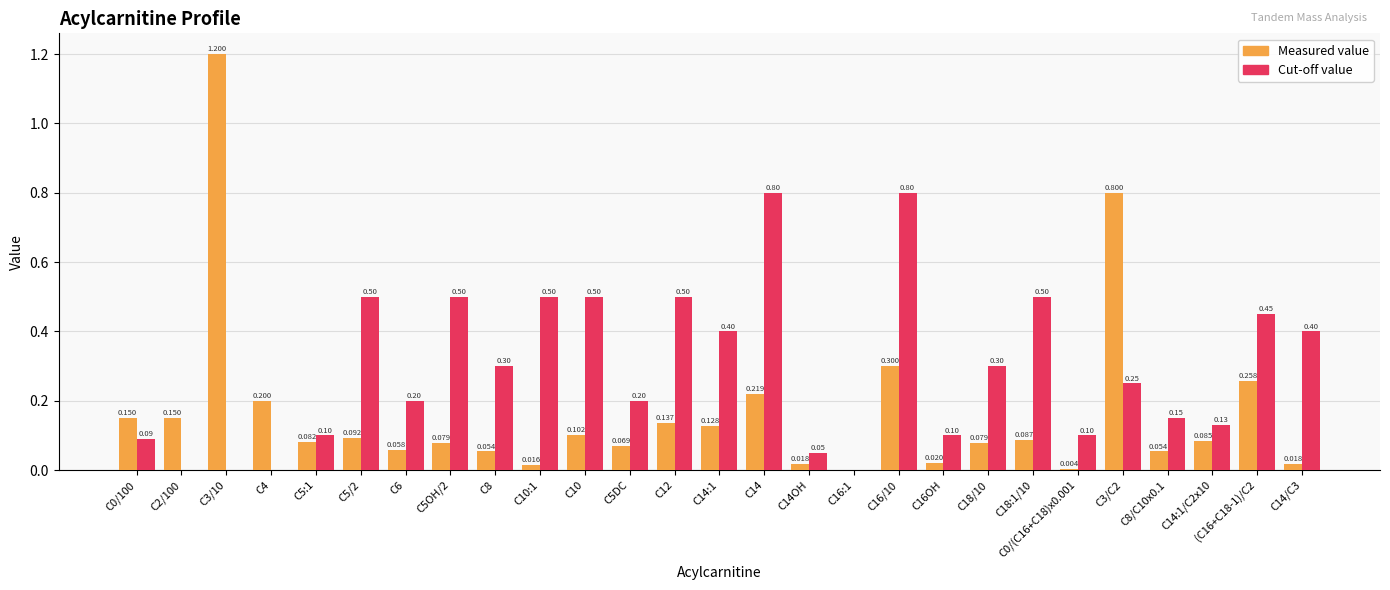

What is the greatest value displayed?

1.2